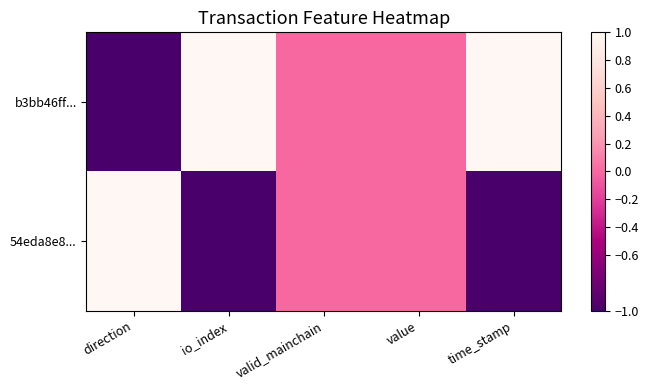

Which series has the largest total across all categories?

b3bb46ff...